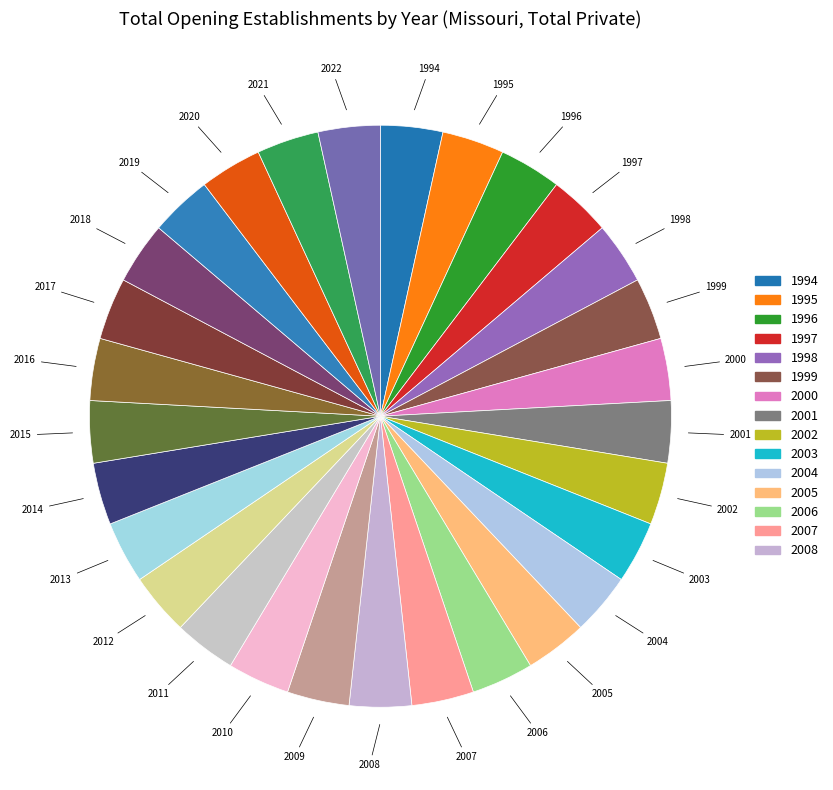

Which slice is the smallest?

1994